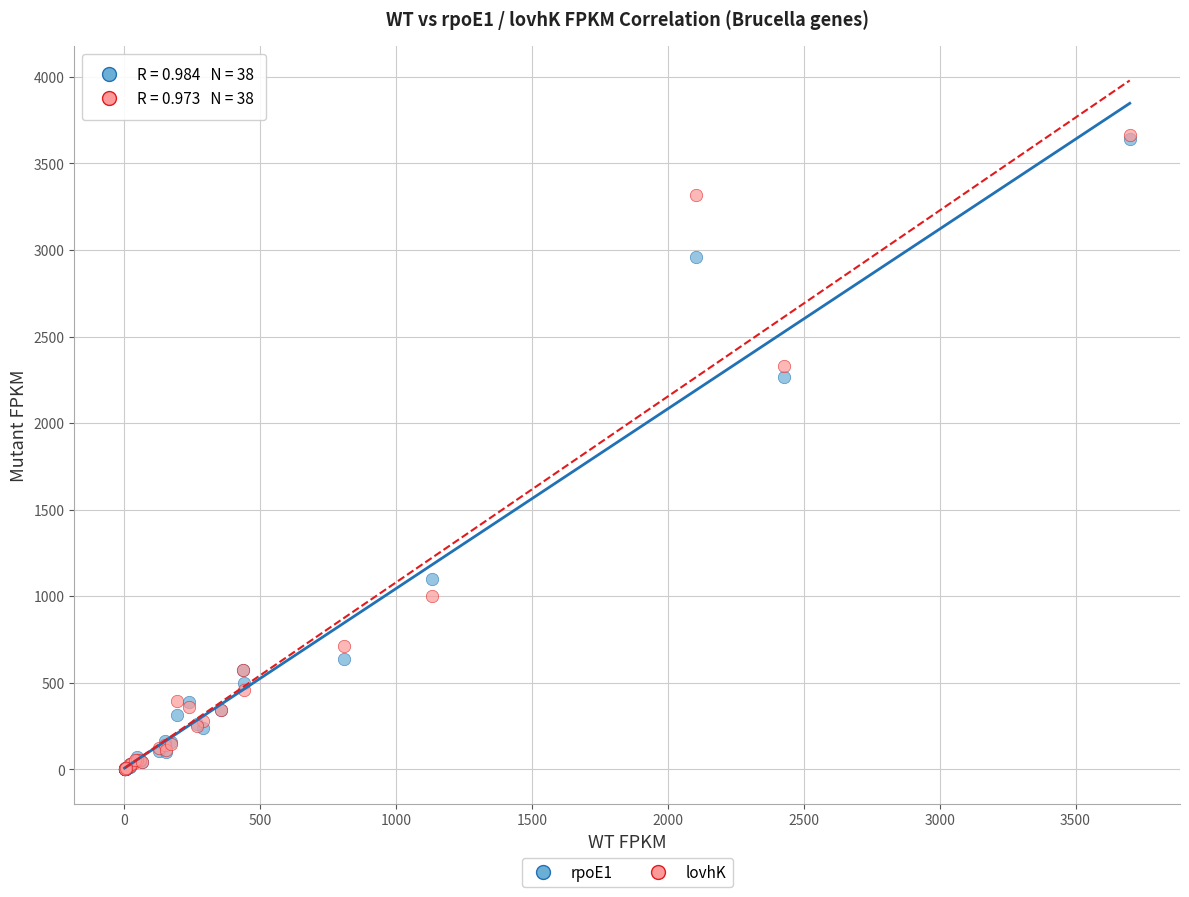

In the lovhK series, what Y value is closest to 1832?

2328.3